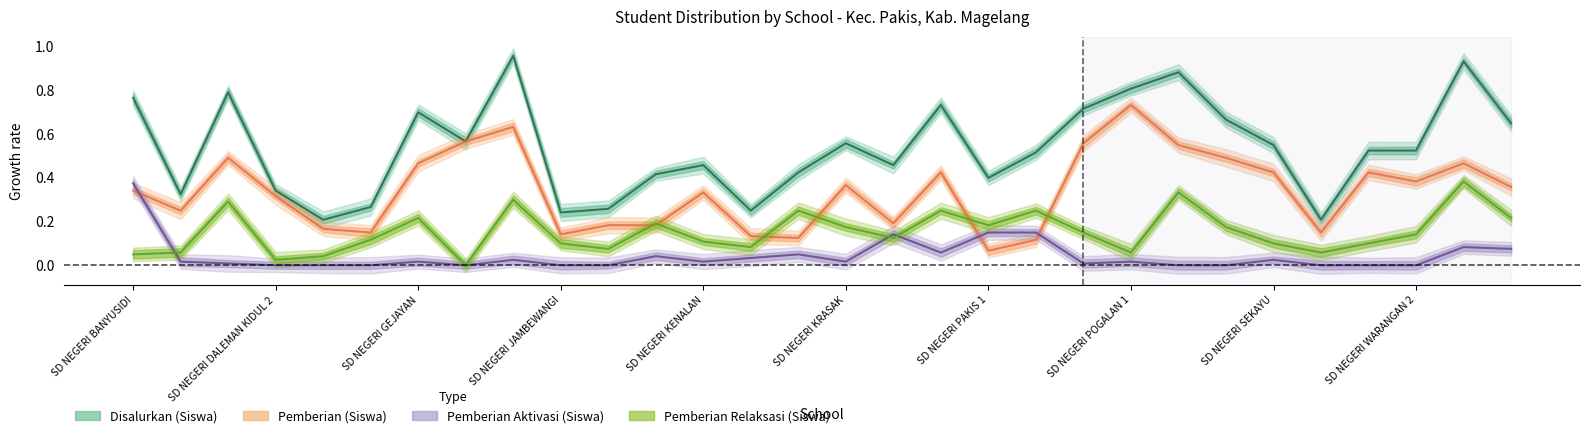

What is the difference between the Pemberian Relaksasi (Siswa) values at 26 and SD NEGERI POGALAN 1?

0.1